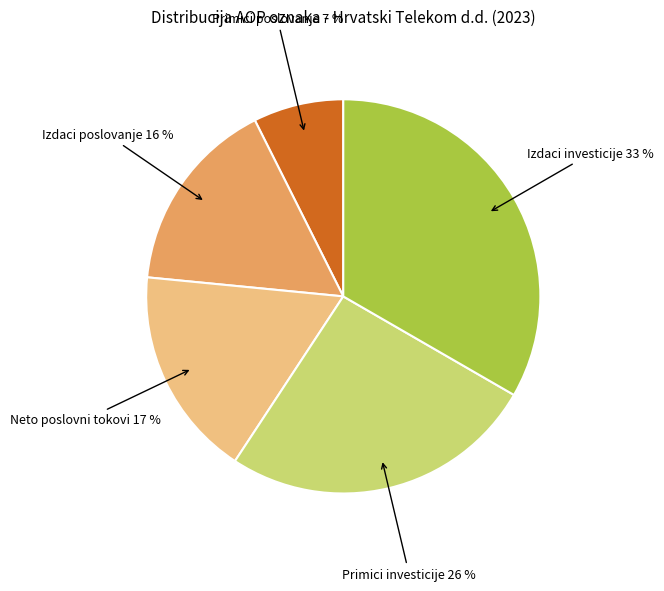

Is there a majority slice in this chart?

No